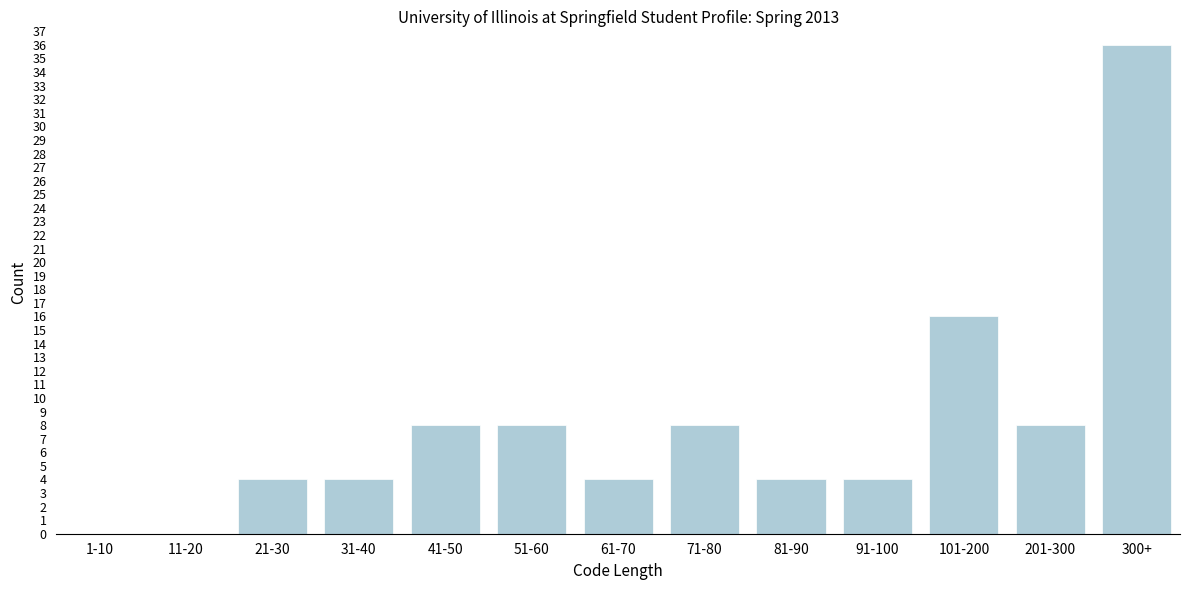

Reading left to right, transcribe all the data shown in this chart.

1-10=0	11-20=0	21-30=4	31-40=4	41-50=8	51-60=8	61-70=4	71-80=8	81-90=4	91-100=4	101-200=16	201-300=8	300+=36